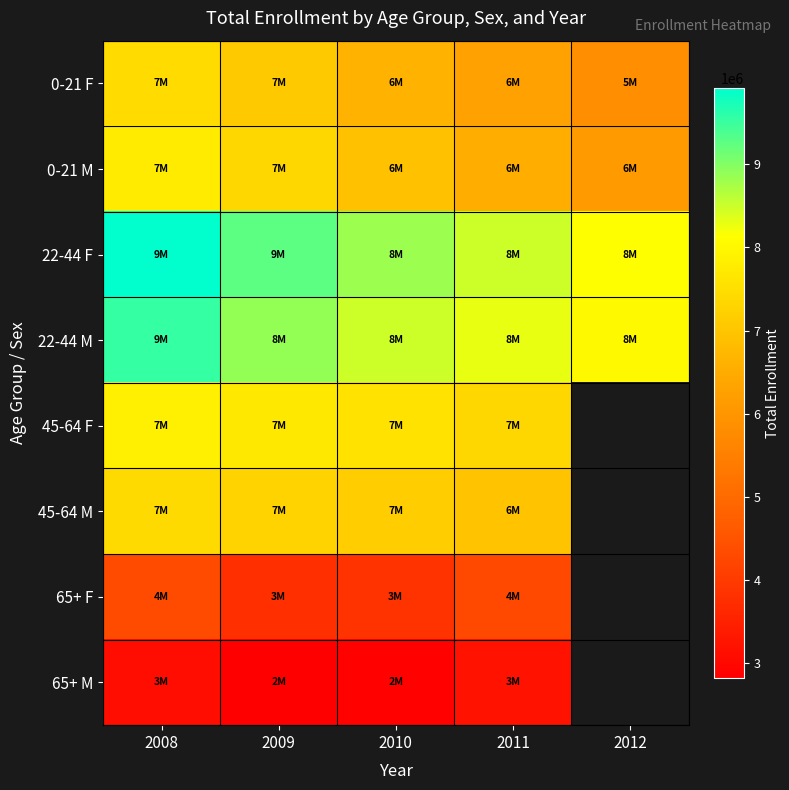

Is it true that 65+ M equals 3119763.0 at 2008?

True